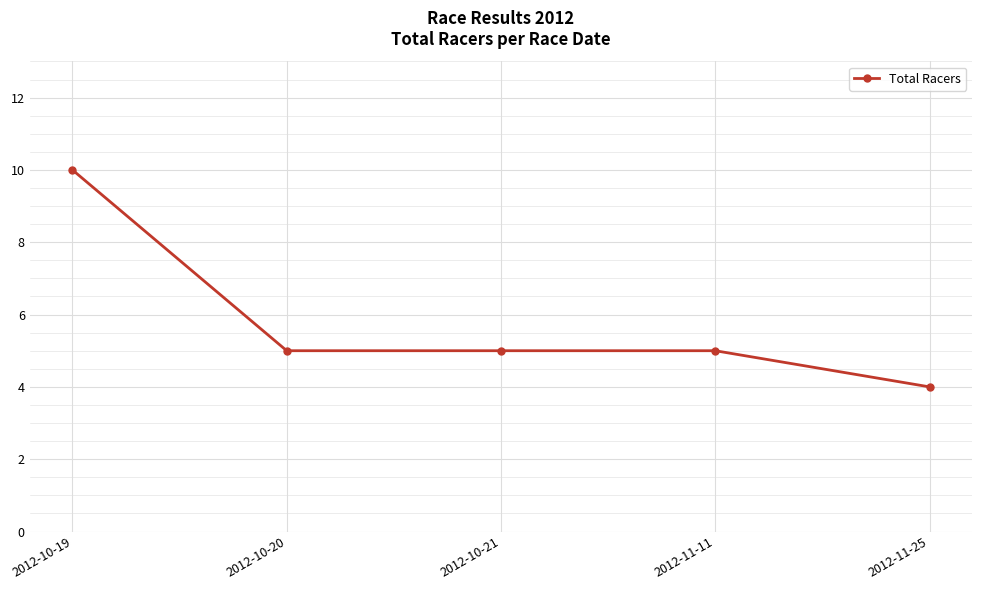

At which label does the data first exceed 5?

2012-10-19